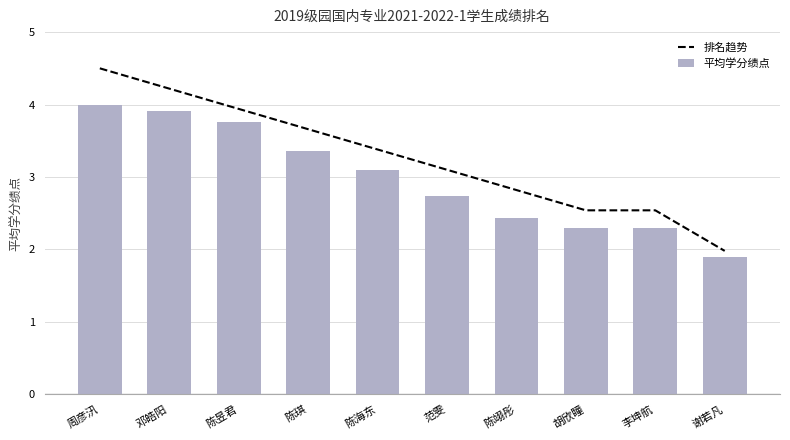

What position from the right is 陈琪?

7